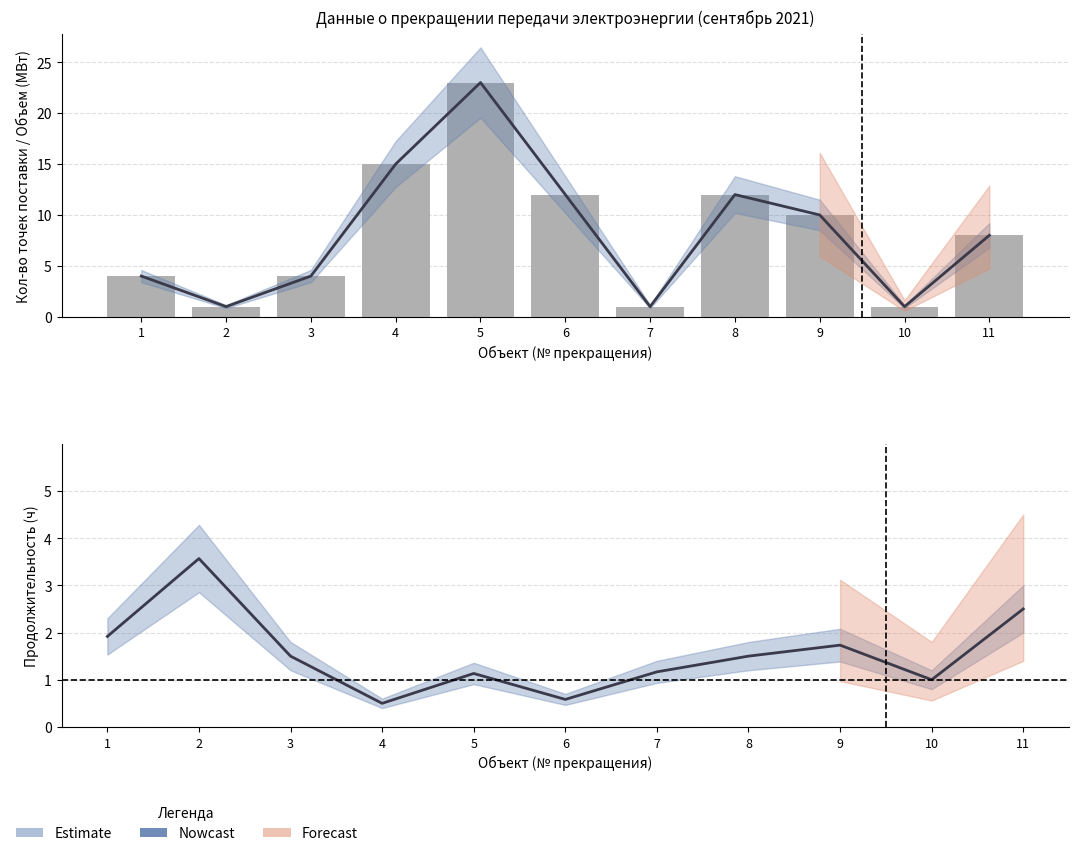

What is the sum of the values at 5 and 6?

1.7